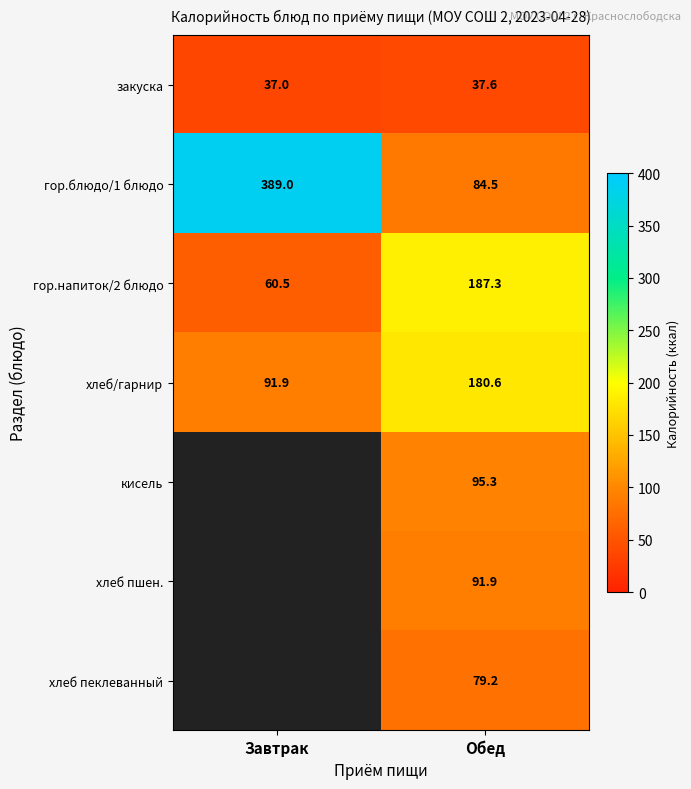

What is the difference between the гор.блюдо/1 блюдо values at Обед and Завтрак?

304.5